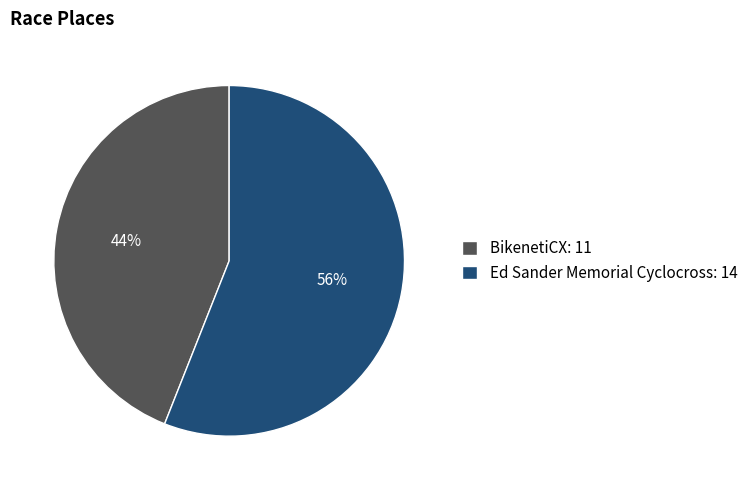

To the nearest percent, what is the combined percentage of Ed Sander Memorial Cyclocross and BikenetiCX?

100%